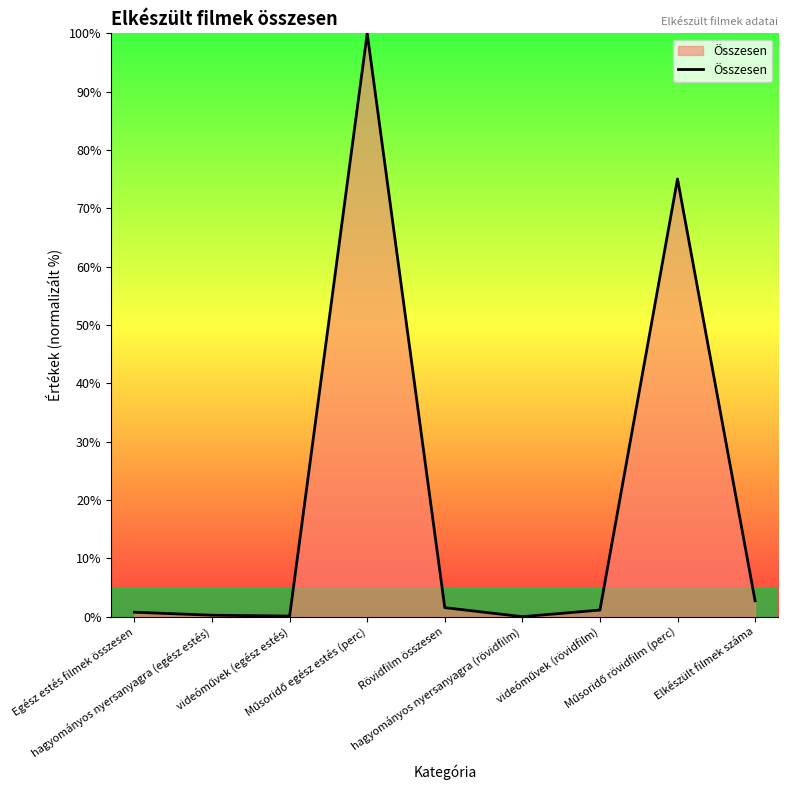

What is the difference between the maximum and minimum values?

100.0